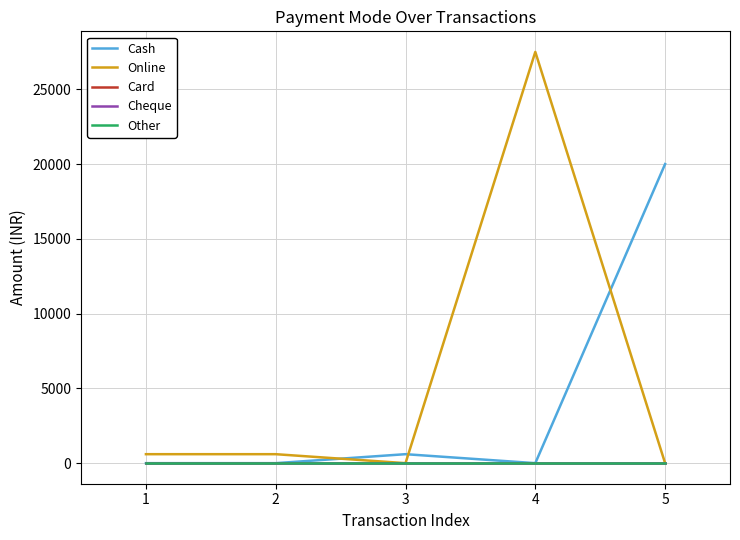

Does the chart display data point markers on the line(s)?

No